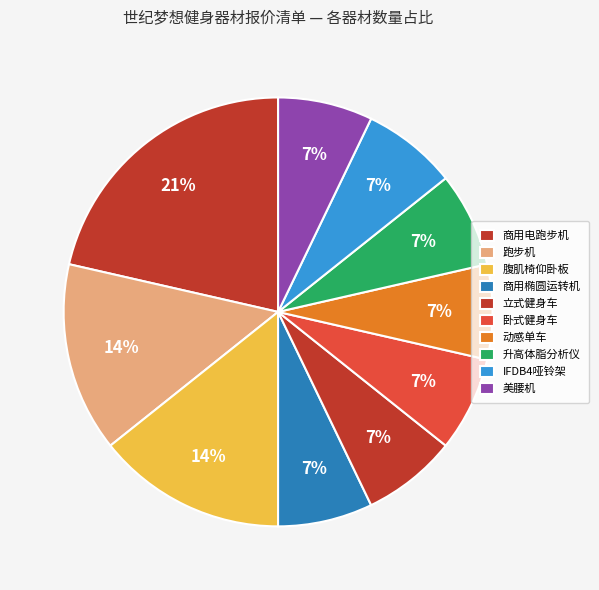

Which category has the biggest portion of the pie?

商用电跑步机